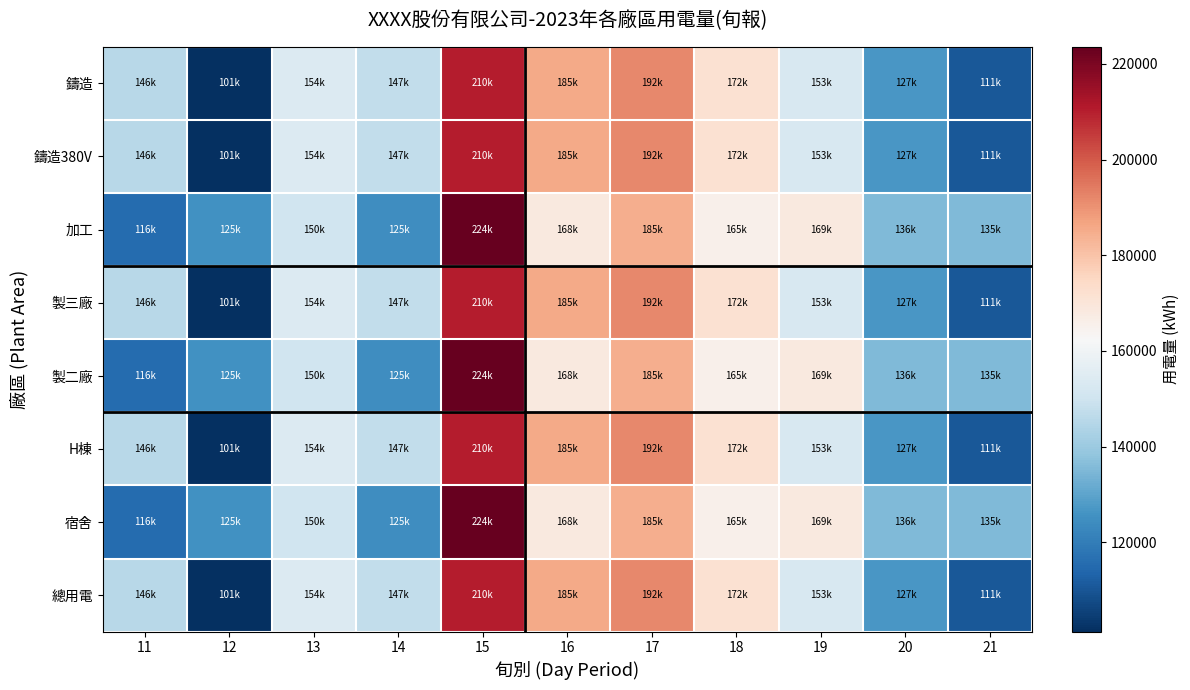

At which category is the sum across all series the highest?

15